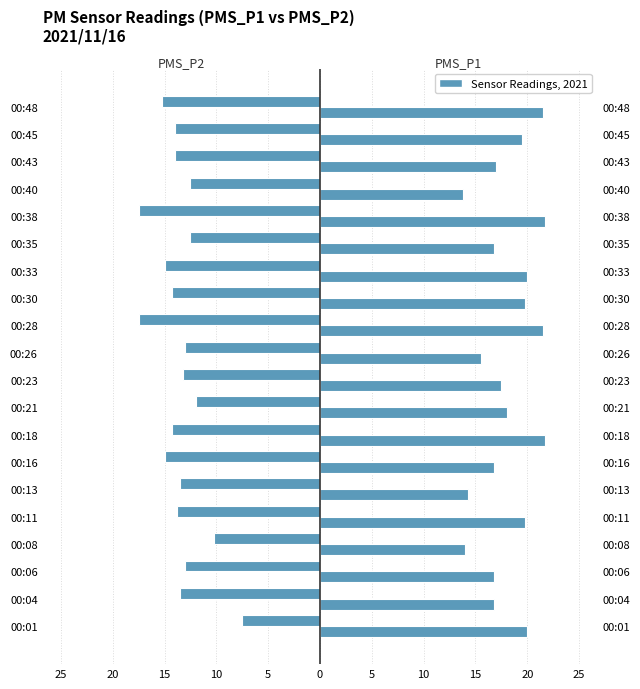

The PMS_P2 series shows -4.3 at 00:48. True or false?

False